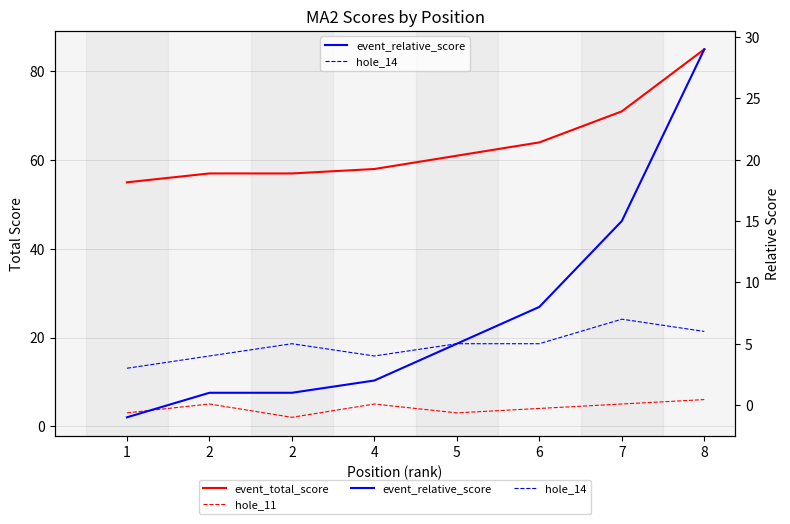

Which series has the largest total across all categories?

event_total_score